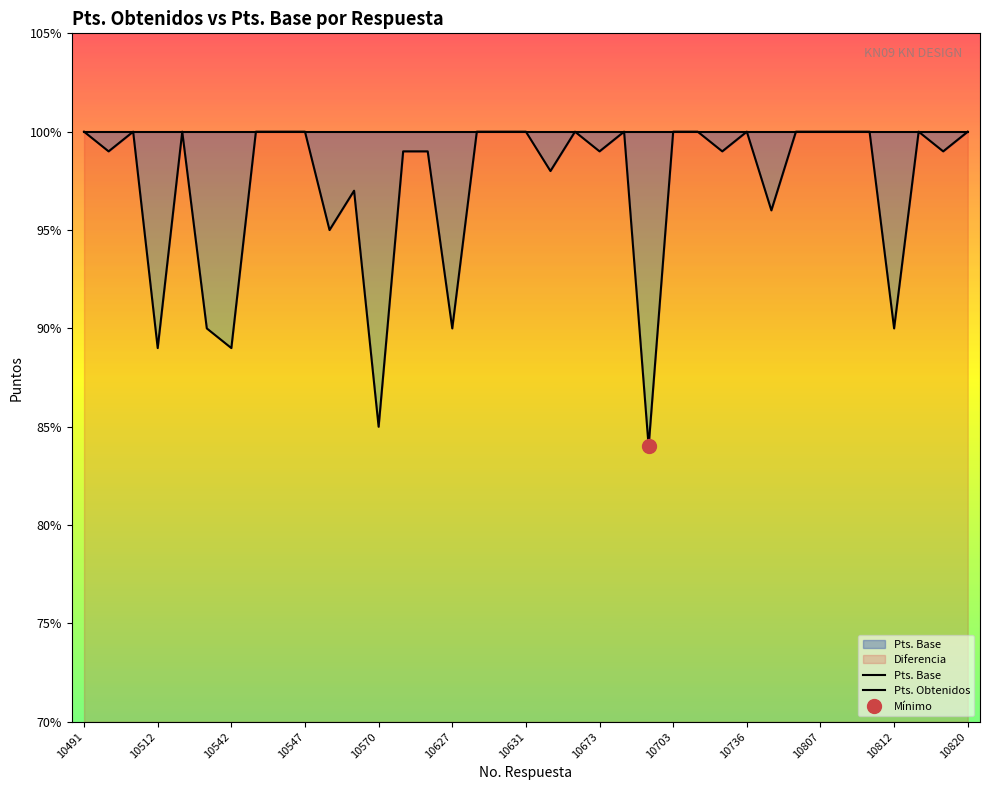

The Pts. Obtenidos series shows 152 at 17. True or false?

False